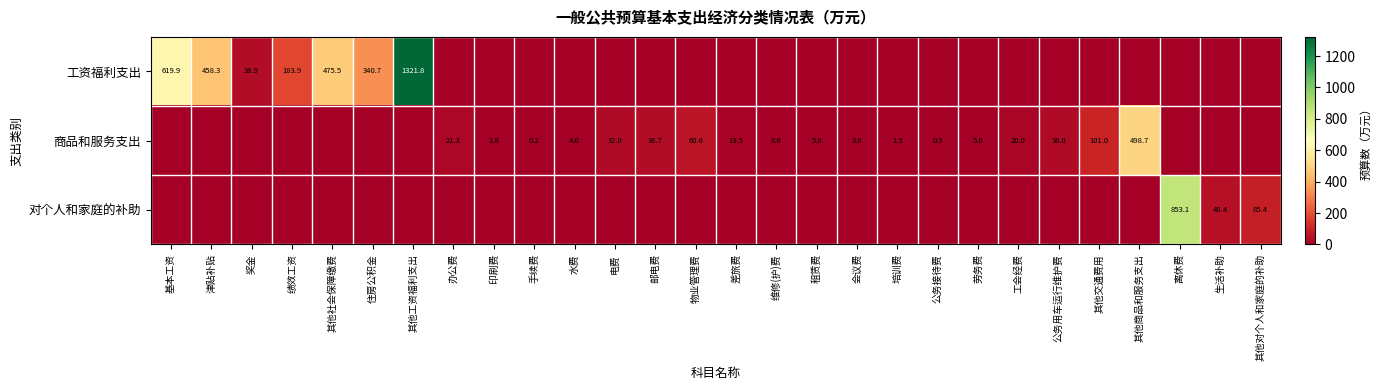

The value of 商品和服务支出 at 电费 is 32.0. True or false?

True